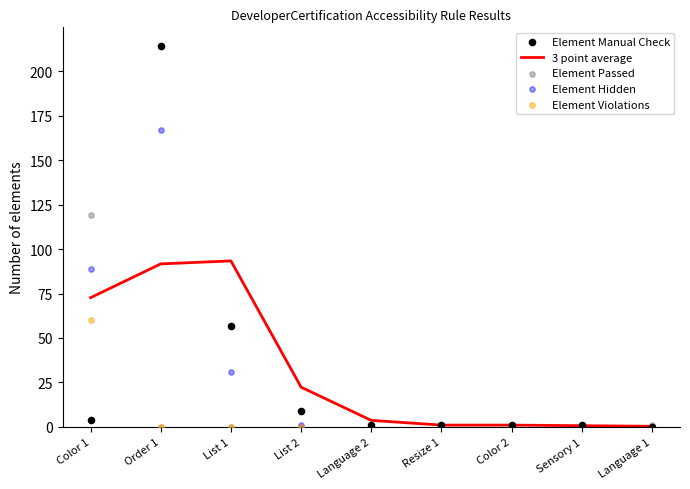

At which category is the sum across all series the highest?

Order 1